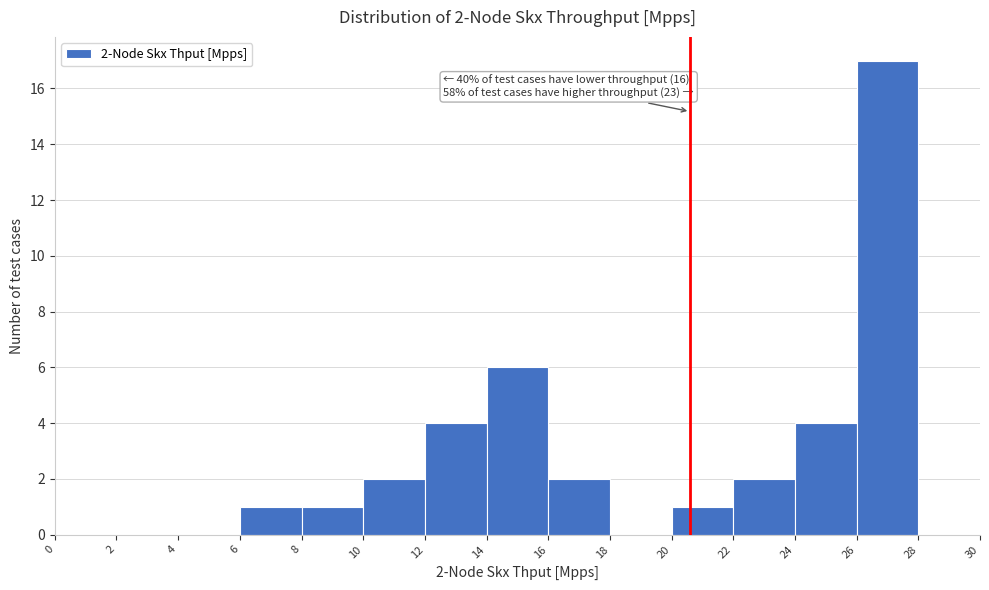

Over which range of the x-axis is the bar tallest?

26 to 28